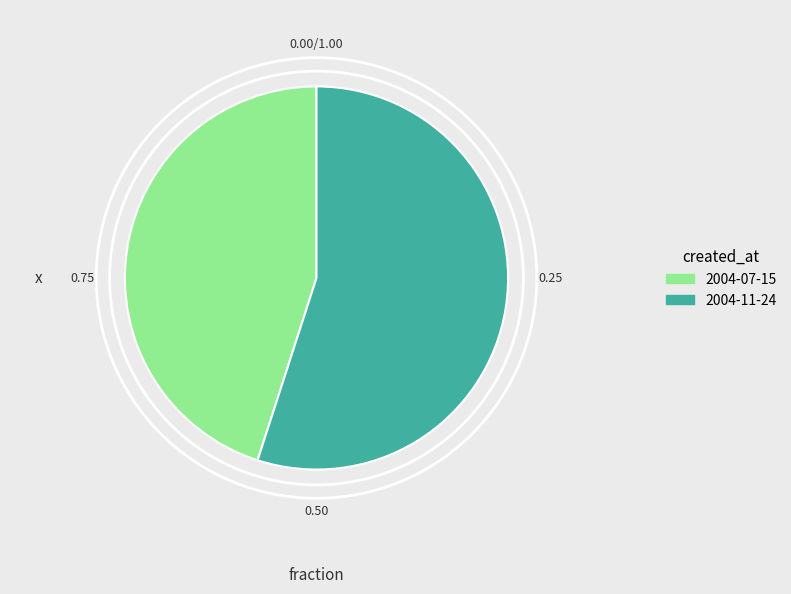

Rank the categories by value from highest to lowest.

2004-11-24, 2004-07-15